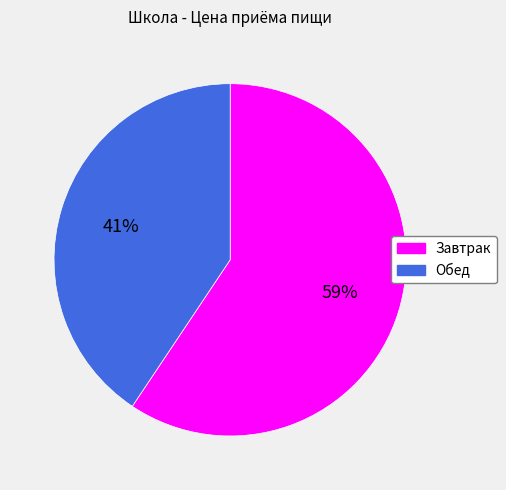

The Завтрак slice represents 70% of the pie. True or false?

False